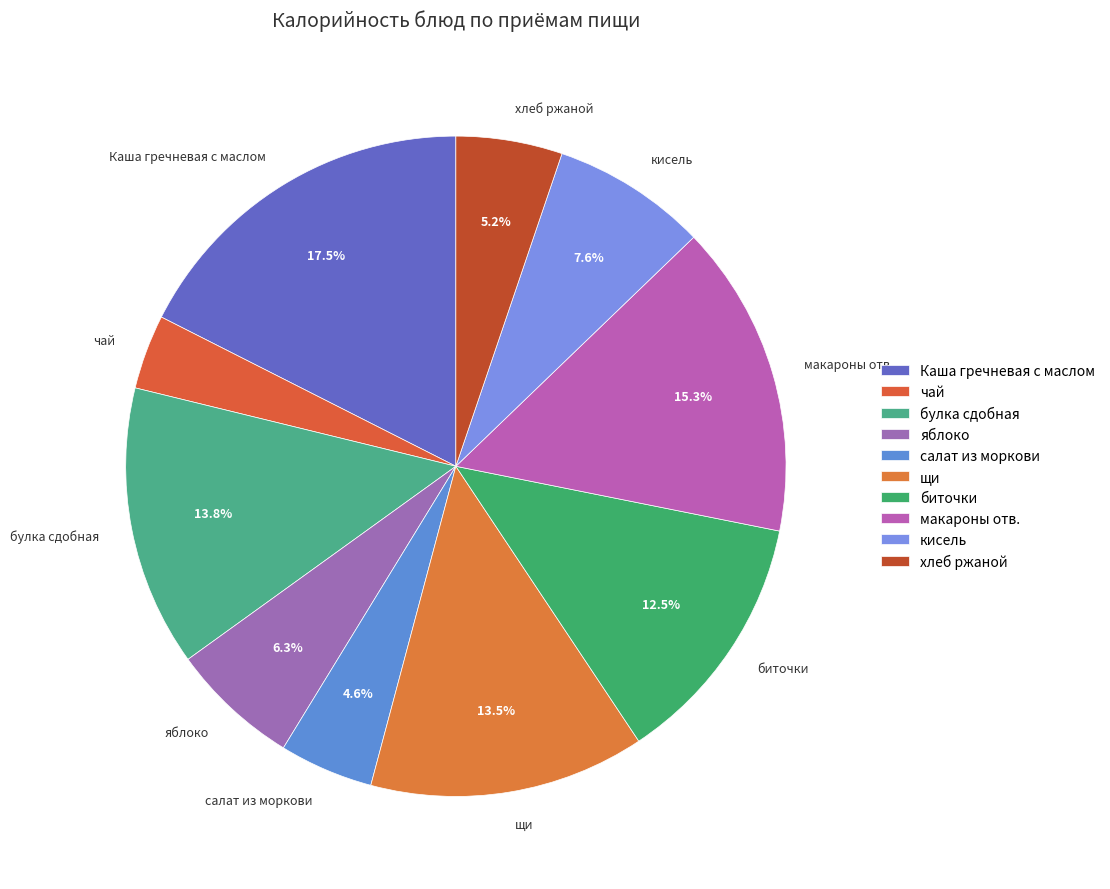

How many slices are in this pie chart?

10